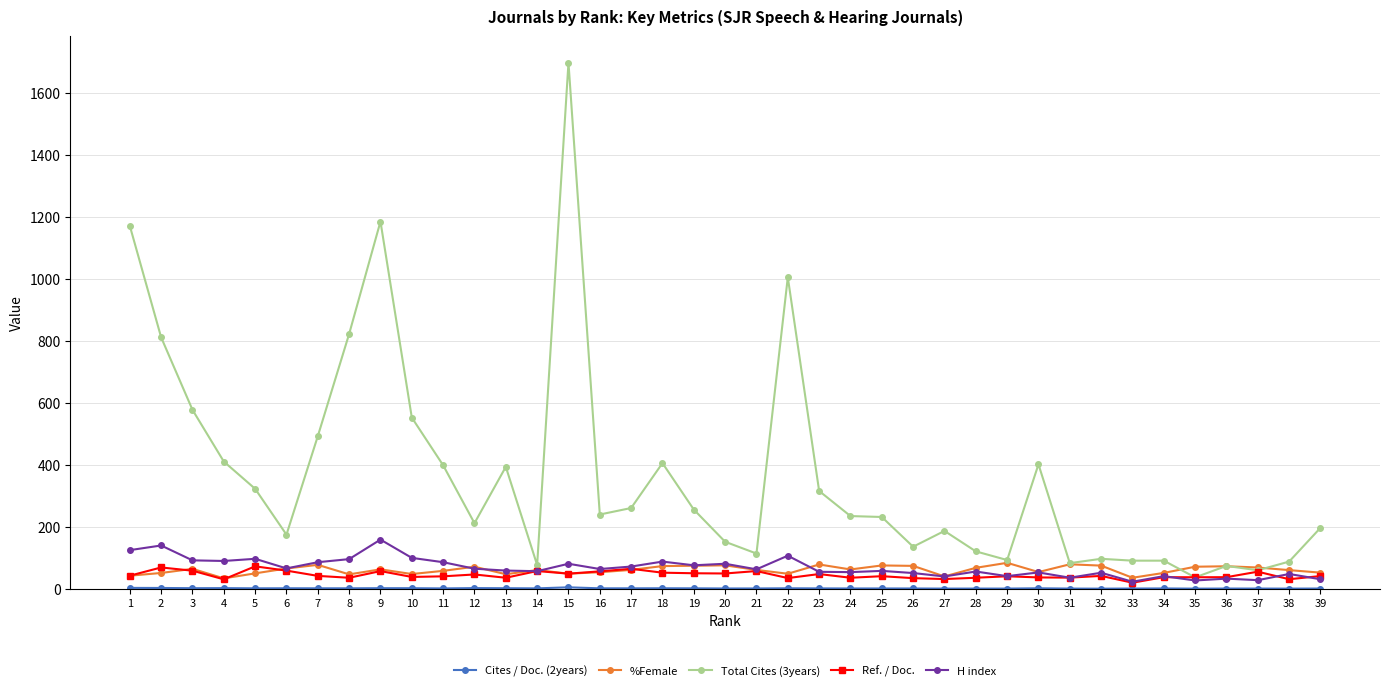

Is the value of %Female at 19 greater than the value of H index at 4?

No